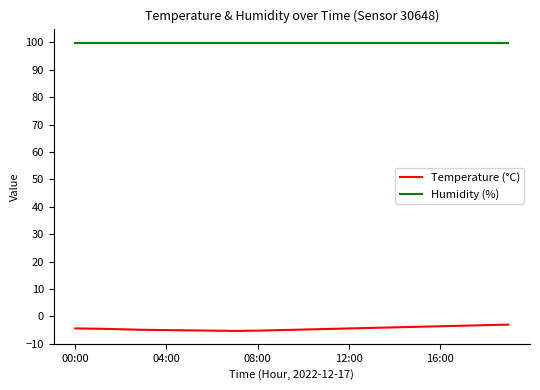

What is the difference between the maximum and minimum values in the Temperature (°C) series?

2.3